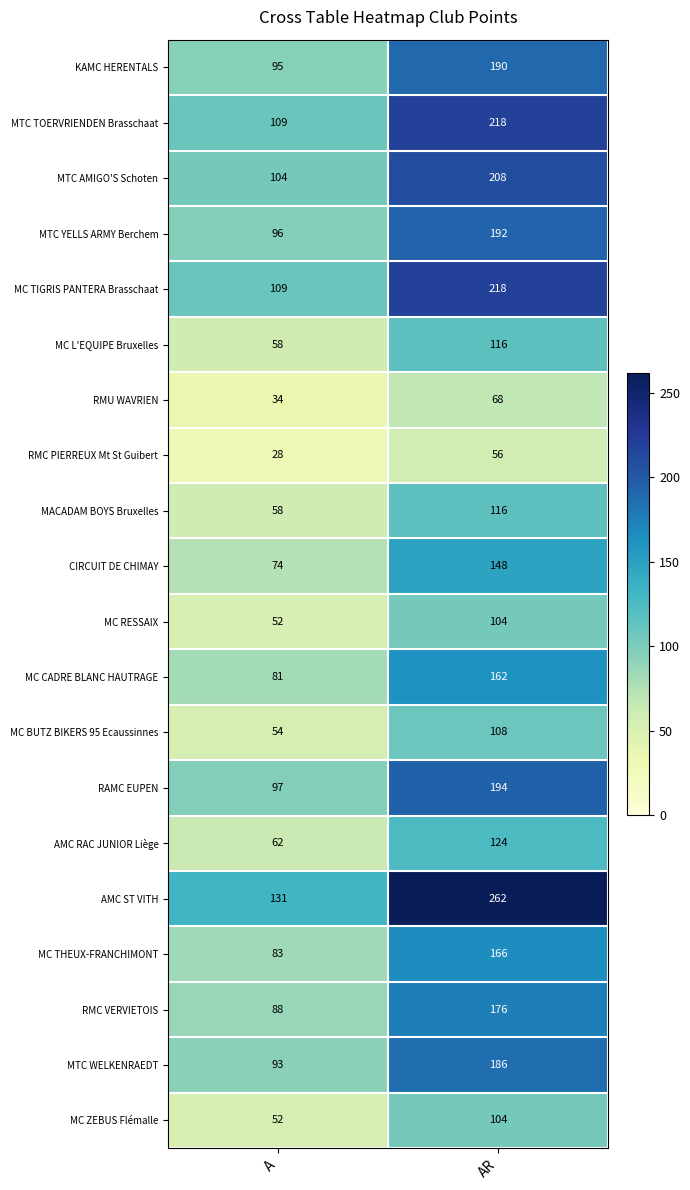

Count the number of categories in the chart.

2